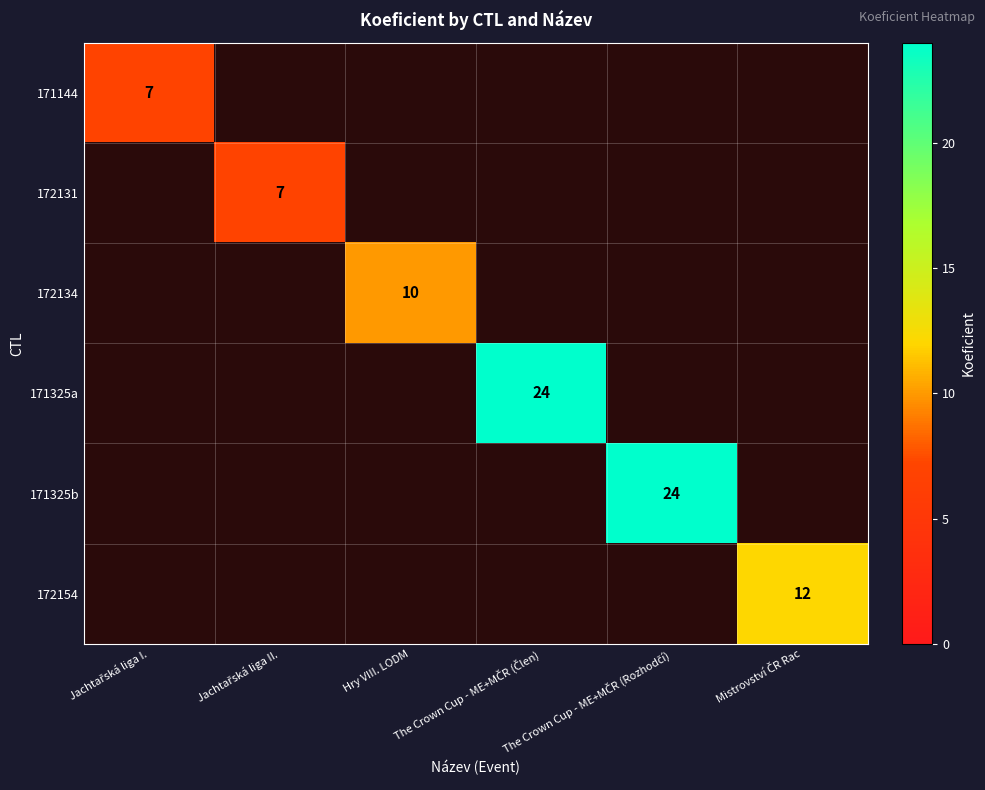

List the labels in order of 172131 value, largest first.

Jachtařská liga II., Jachtařská liga I., Hry VIII. LODM, The Crown Cup - ME+MČR (Člen), The Crown Cup - ME+MČR (Rozhodčí), Mistrovství ČR Rac